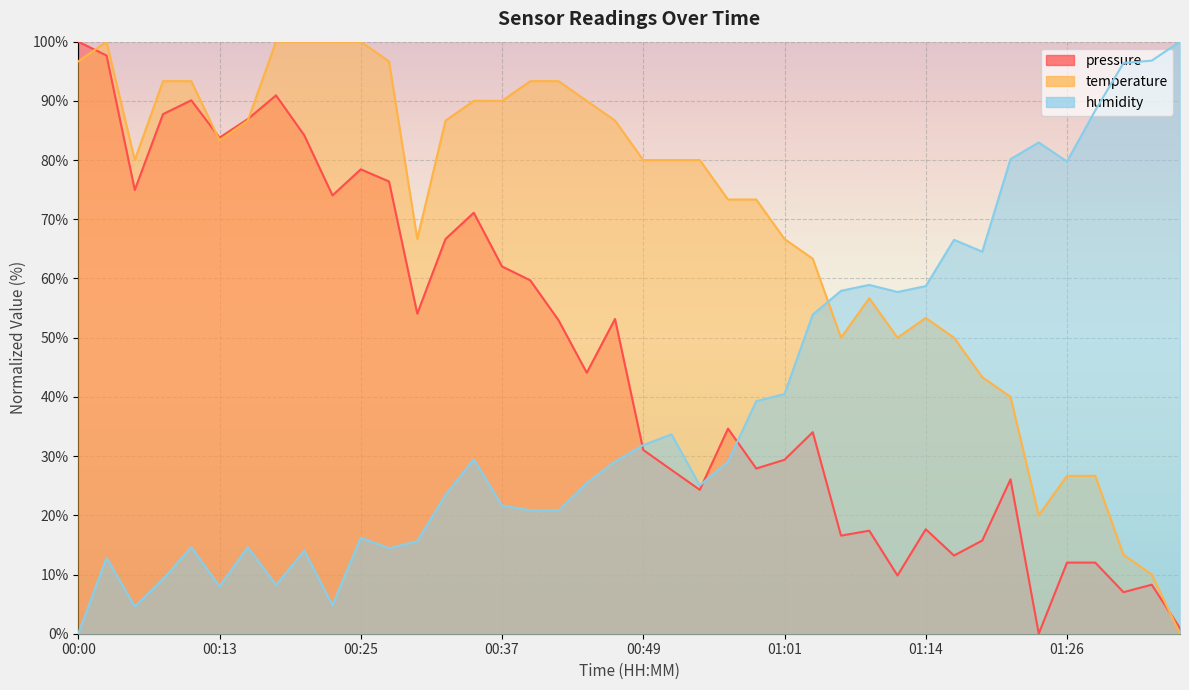

Reading left to right, transcribe all the data shown in this chart.

pressure: 00:00=100.0	00:03=97.7	00:05=74.9	00:08=87.8	00:10=90.1	00:13=83.8	00:15=86.9	00:18=90.9	00:20=84.2	00:23=74.0	00:25=78.4	00:27=76.4	00:30=54.1	00:32=66.7	00:35=71.1	00:37=62.0	00:40=59.7	00:42=53.0	00:44=44.1	00:47=53.2	00:49=31.0	00:52=27.7	00:54=24.3	00:57=34.6	00:59=27.9	01:01=29.4	01:04=34.0	01:06=16.6	01:09=17.4	01:11=9.8	01:14=17.6	01:16=13.2	01:18=15.7	01:21=26.1	01:23=0.0	01:26=12.0	01:28=12.0	01:31=7.0	01:33=8.3	01:35=0.9
temperature: 00:00=96.7	00:03=100.0	00:05=80.0	00:08=93.3	00:10=93.3	00:13=83.3	00:15=86.7	00:18=100.0	00:20=100.0	00:23=100.0	00:25=100.0	00:27=96.7	00:30=66.7	00:32=86.7	00:35=90.0	00:37=90.0	00:40=93.3	00:42=93.3	00:44=90.0	00:47=86.7	00:49=80.0	00:52=80.0	00:54=80.0	00:57=73.3	00:59=73.3	01:01=66.7	01:04=63.3	01:06=50.0	01:09=56.7	01:11=50.0	01:14=53.3	01:16=50.0	01:18=43.3	01:21=40.0	01:23=20.0	01:26=26.7	01:28=26.7	01:31=13.3	01:33=10.0	01:35=0.0
humidity: 00:00=0.0	00:03=12.8	00:05=4.6	00:08=9.2	00:10=14.6	00:13=8.0	00:15=14.6	00:18=8.2	00:20=14.0	00:23=4.8	00:25=16.2	00:27=14.4	00:30=15.6	00:32=23.4	00:35=29.5	00:37=21.6	00:40=20.8	00:42=20.8	00:44=25.5	00:47=29.1	00:49=31.9	00:52=33.7	00:54=25.1	00:57=29.1	00:59=39.3	01:01=40.5	01:04=53.9	01:06=57.9	01:09=58.9	01:11=57.7	01:14=58.7	01:16=66.5	01:18=64.5	01:21=80.2	01:23=83.0	01:26=79.8	01:28=88.4	01:31=96.4	01:33=96.8	01:35=100.0